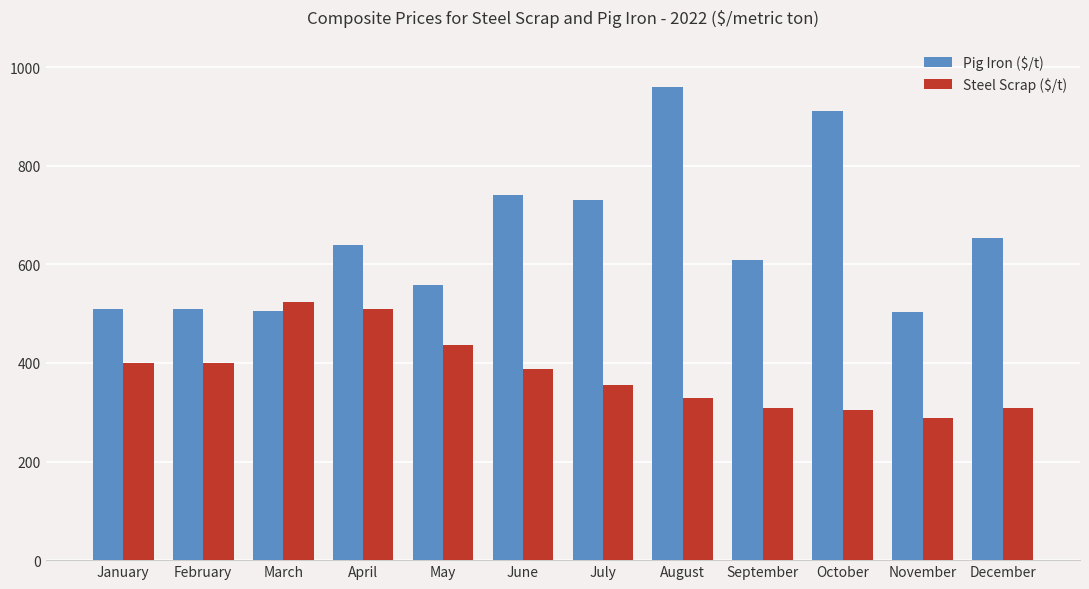

What are all the series names shown in the legend?

Pig Iron ($/t), Steel Scrap ($/t)